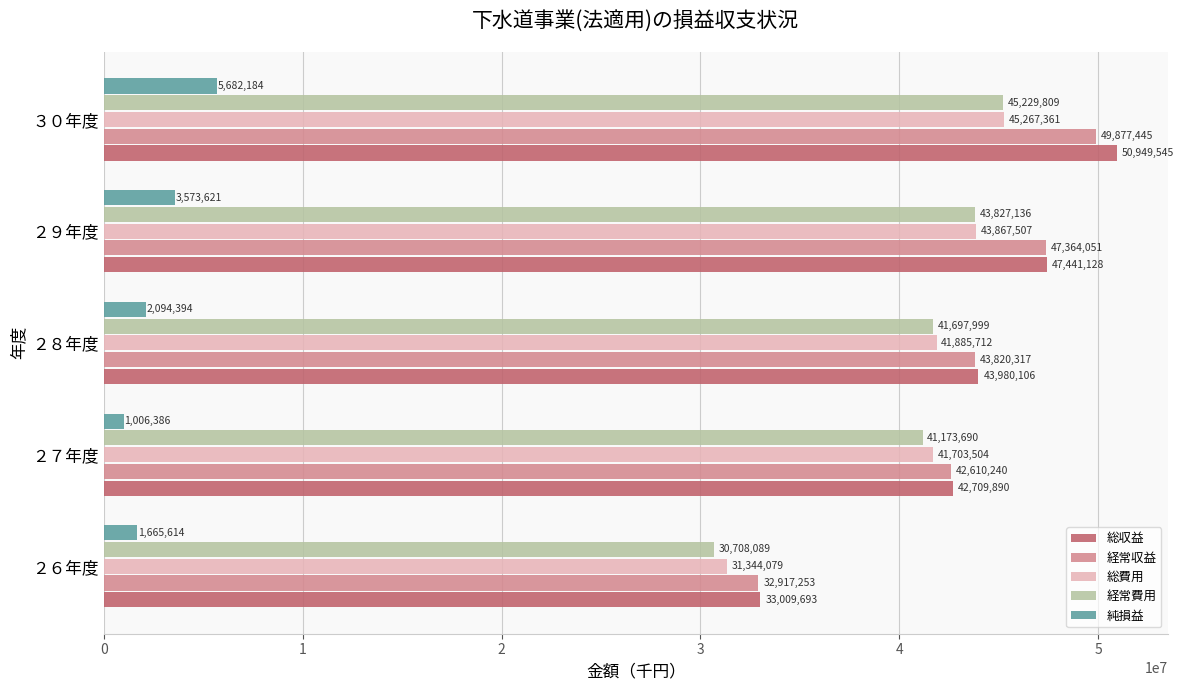

What are all the series names shown in the legend?

総収益, 経常収益, 総費用, 経常費用, 純損益